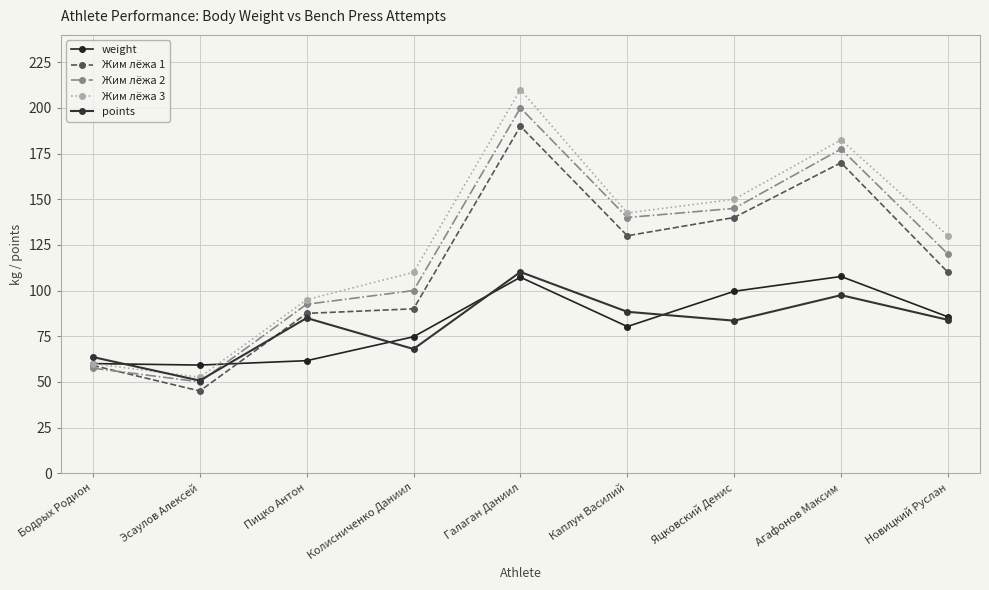

What is the maximum value for points?

110.2